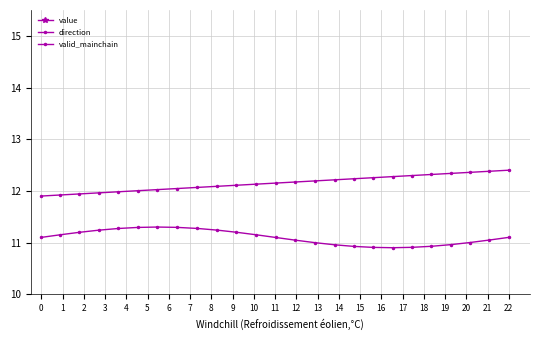

What is the value of the direction point at the 4th from the left?

11.2